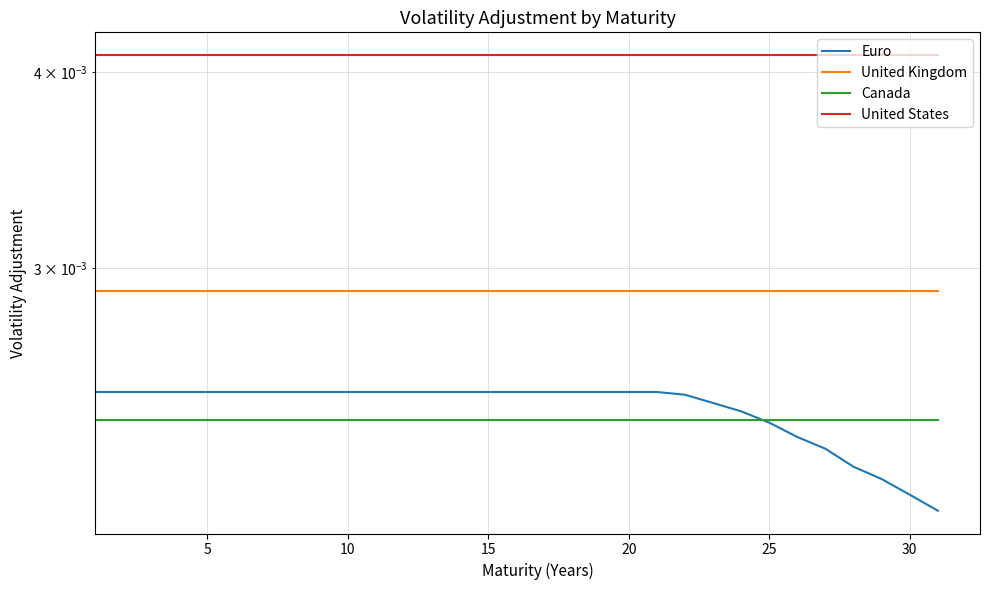

How many distinct data groups are displayed?

4